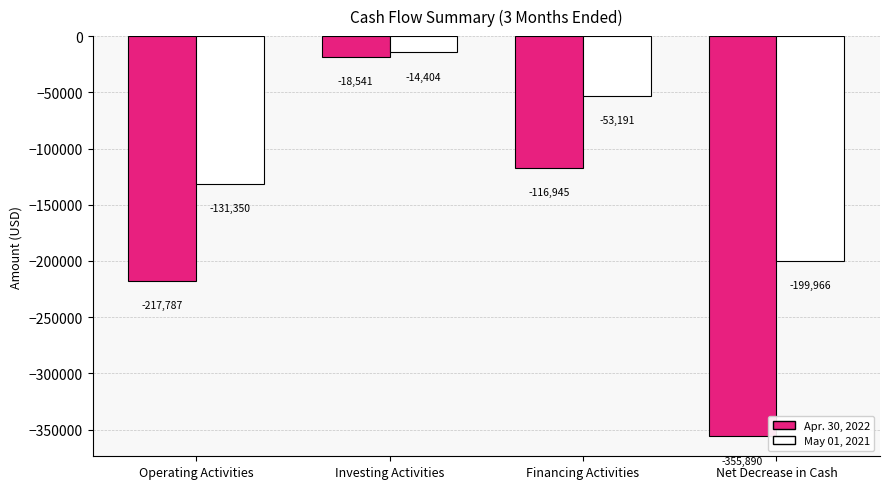

List the series in order of their peak value, lowest first.

Apr. 30, 2022, May 01, 2021